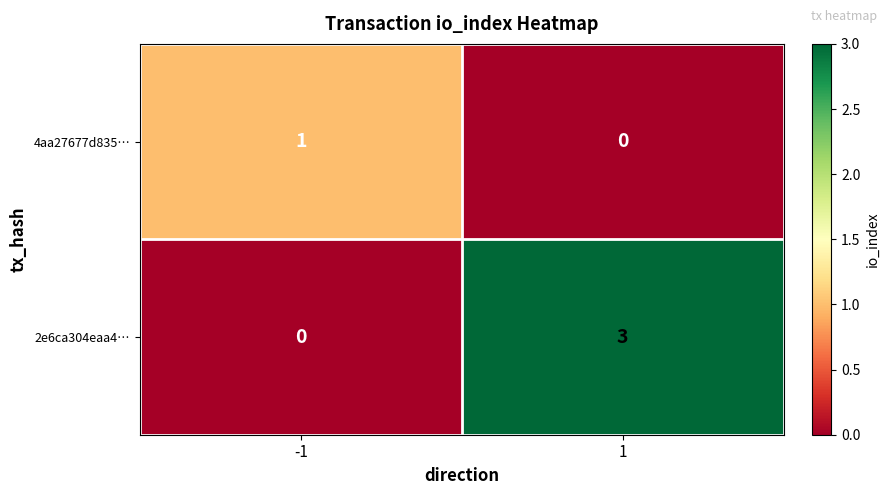

Which series has the largest total across all categories?

2e6ca304eaa4…